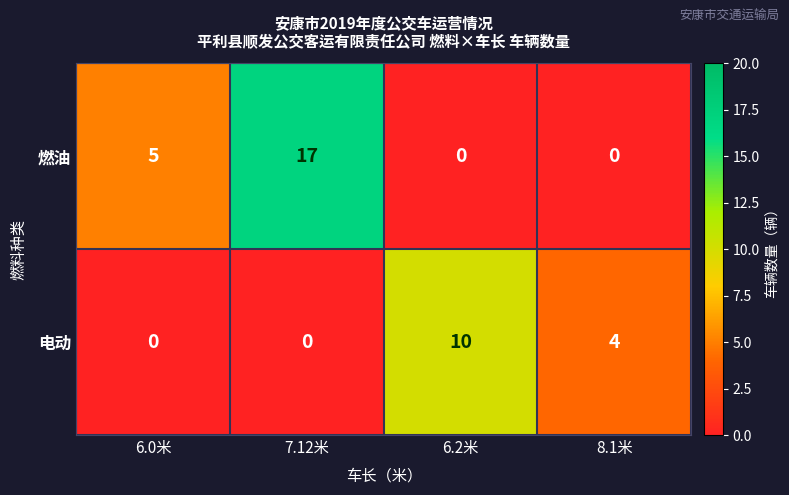

Reading left to right, extract all data points from this chart.

燃油: 6.0米=5	7.12米=17	6.2米=0	8.1米=0
电动: 6.0米=0	7.12米=0	6.2米=10	8.1米=4